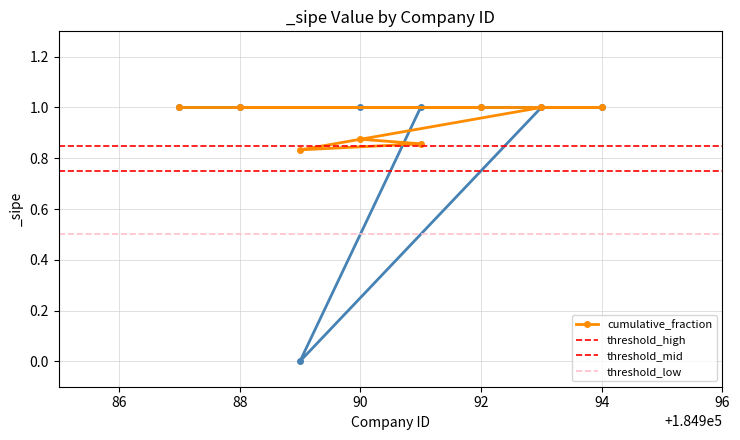

Is it true that cumulative_fraction equals 1.0 at 94?

True